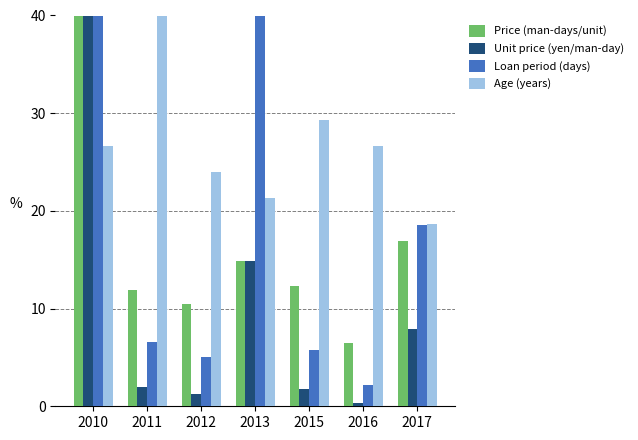

How many bars are there in total?

28